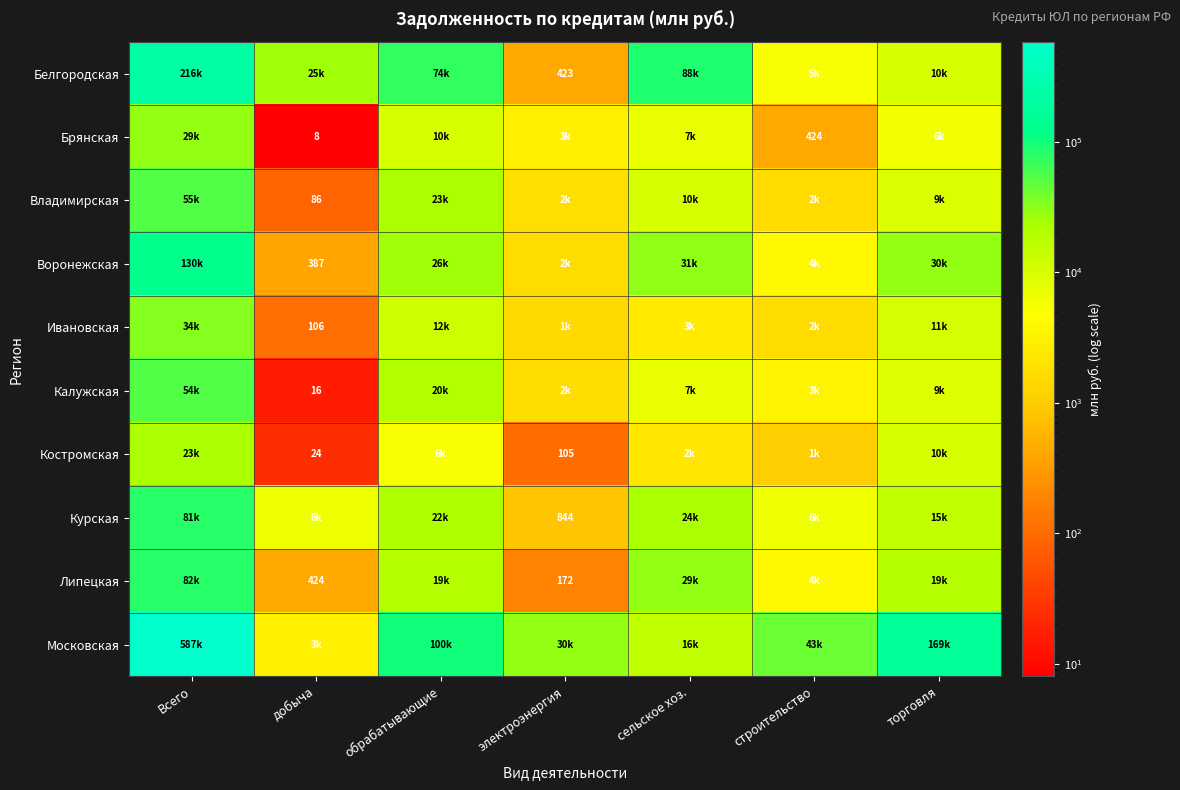

The Костромская series shows 41 at добыча. True or false?

False